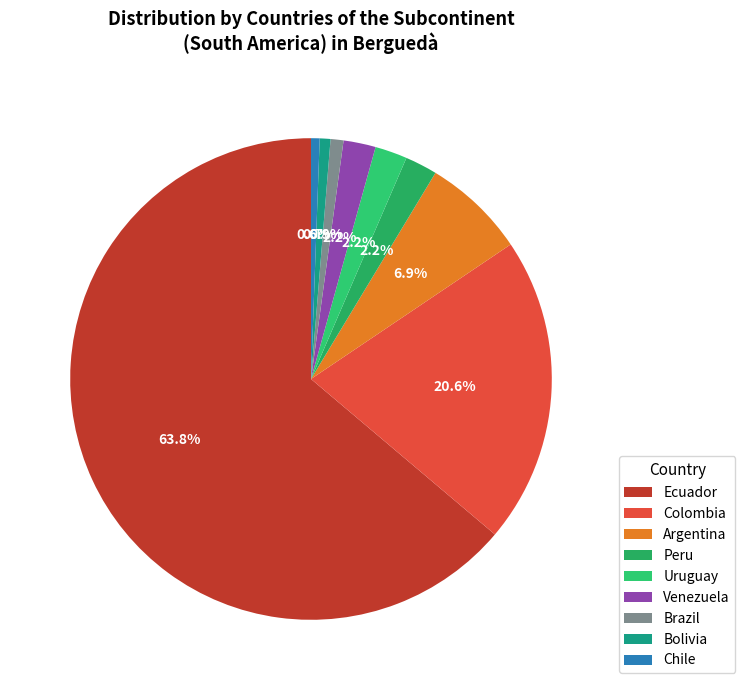

Which category has the biggest portion of the pie?

Ecuador